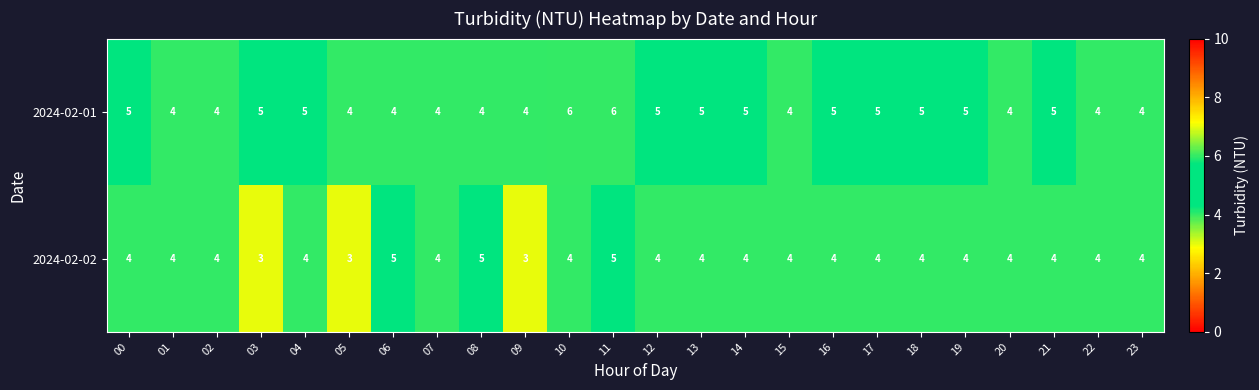

What is the minimum value shown in the chart?

3